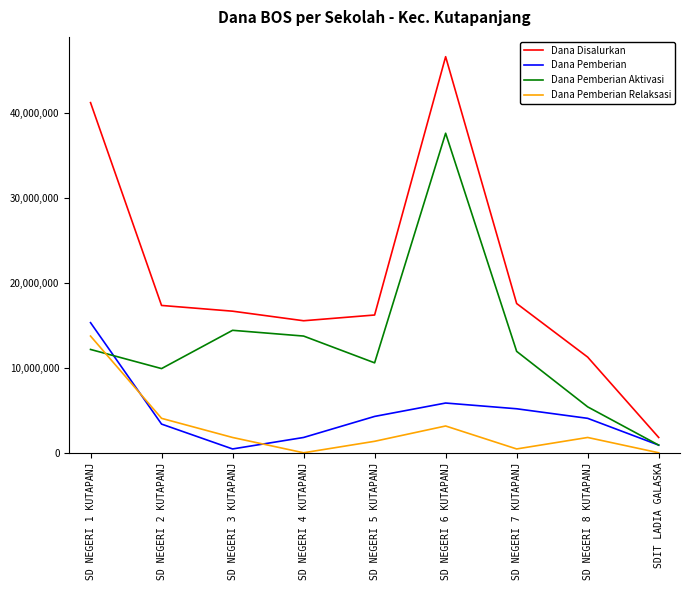

Is the value of Dana Disalurkan at SD NEGERI 1 KUTAPANJ greater than the value of Dana Pemberian Relaksasi at SD NEGERI 5 KUTAPANJ?

Yes